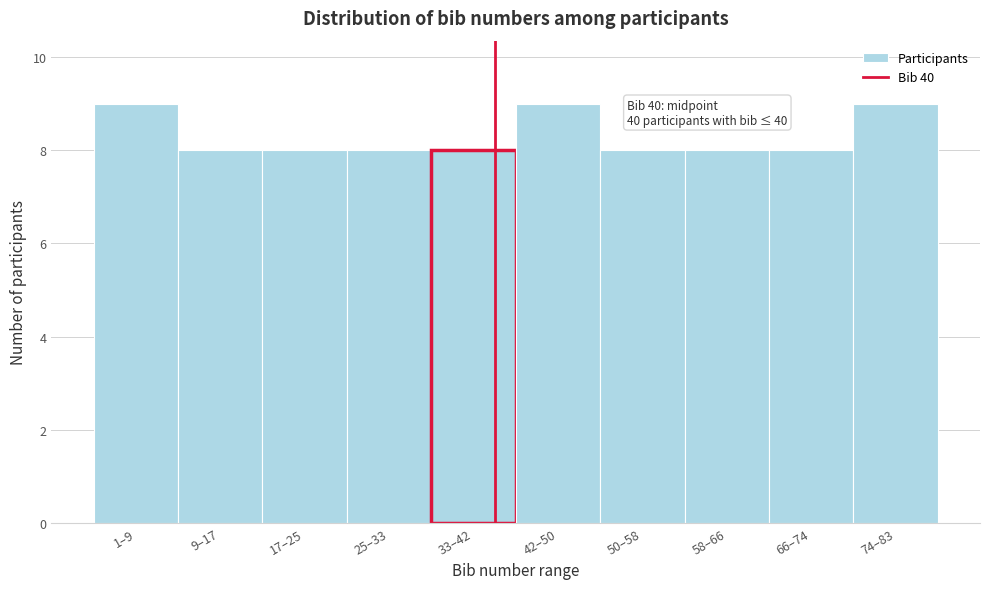

Reading right to left, what are all the values shown in this chart?

9	8	8	8	9	8	8	8	8	9